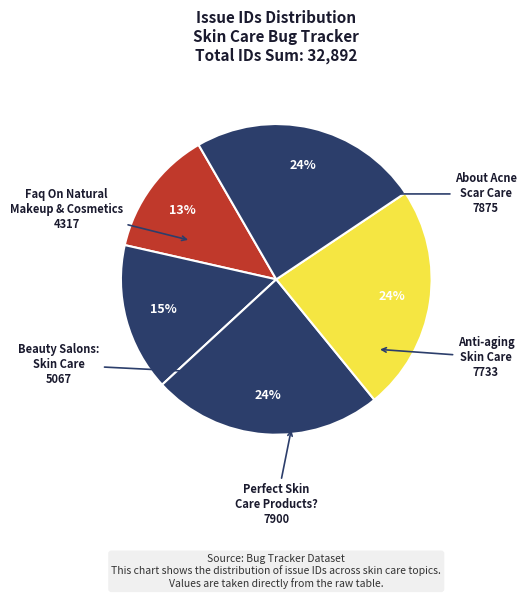

Count the number of slices in the pie.

5